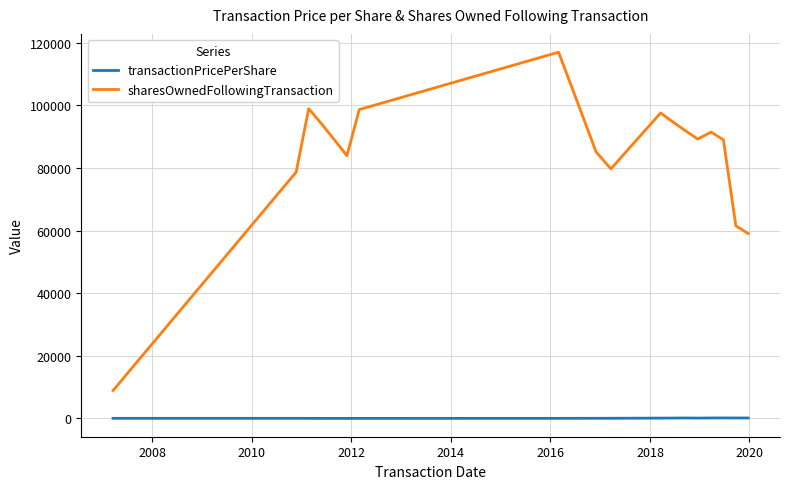

How many interior local valleys does the sharesOwnedFollowingTransaction series have?

3